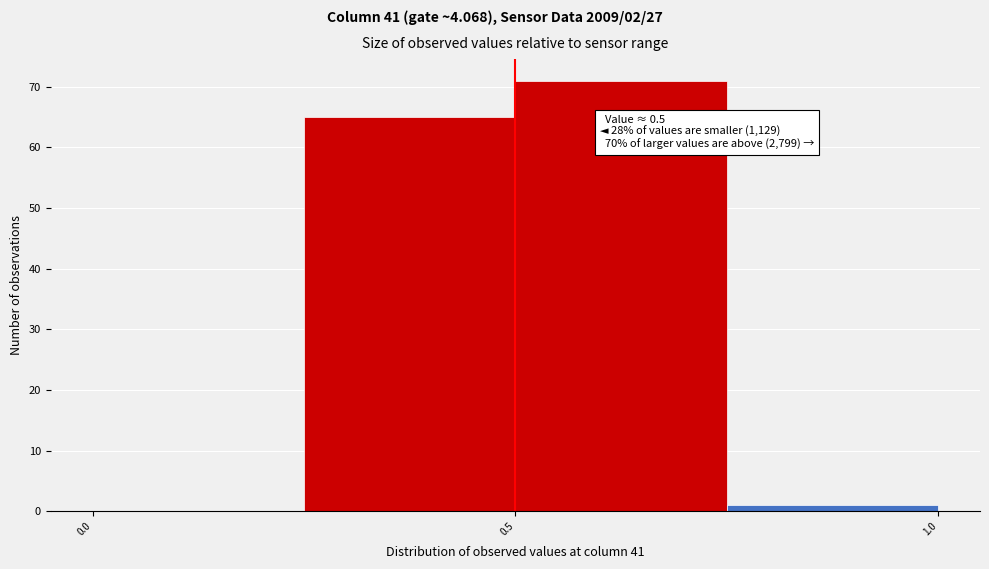

Over which range of the x-axis is the bar tallest?

0.50 to 0.75